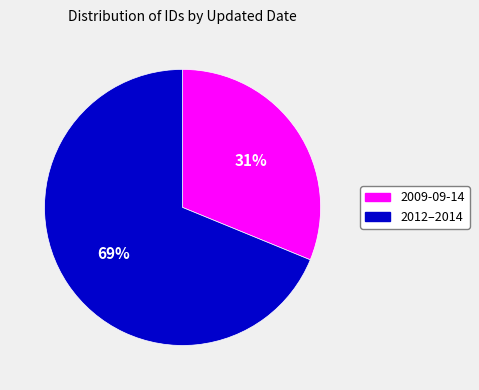

How many slices are in this pie chart?

2